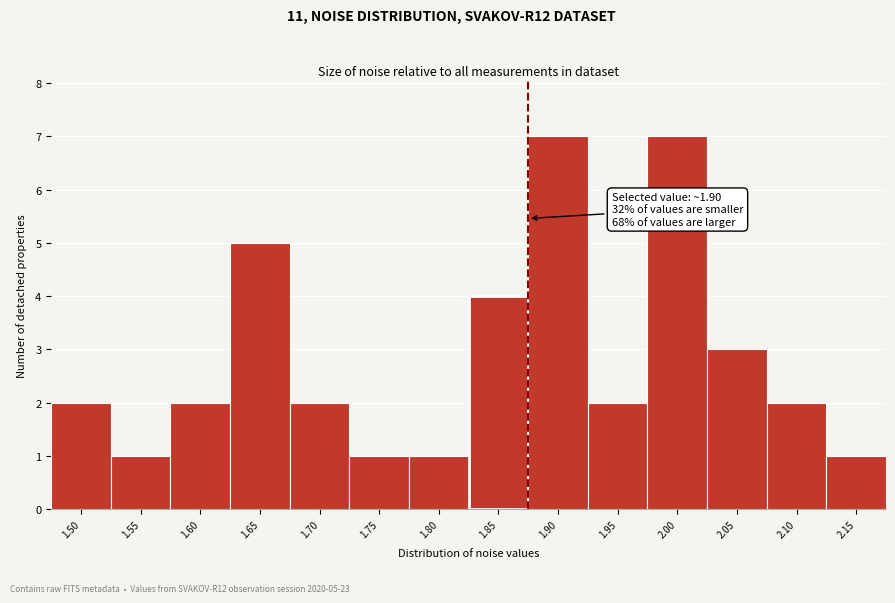

Reading left to right, transcribe all the data shown in this chart.

2	1	2	5	2	1	1	4	7	2	7	3	2	1